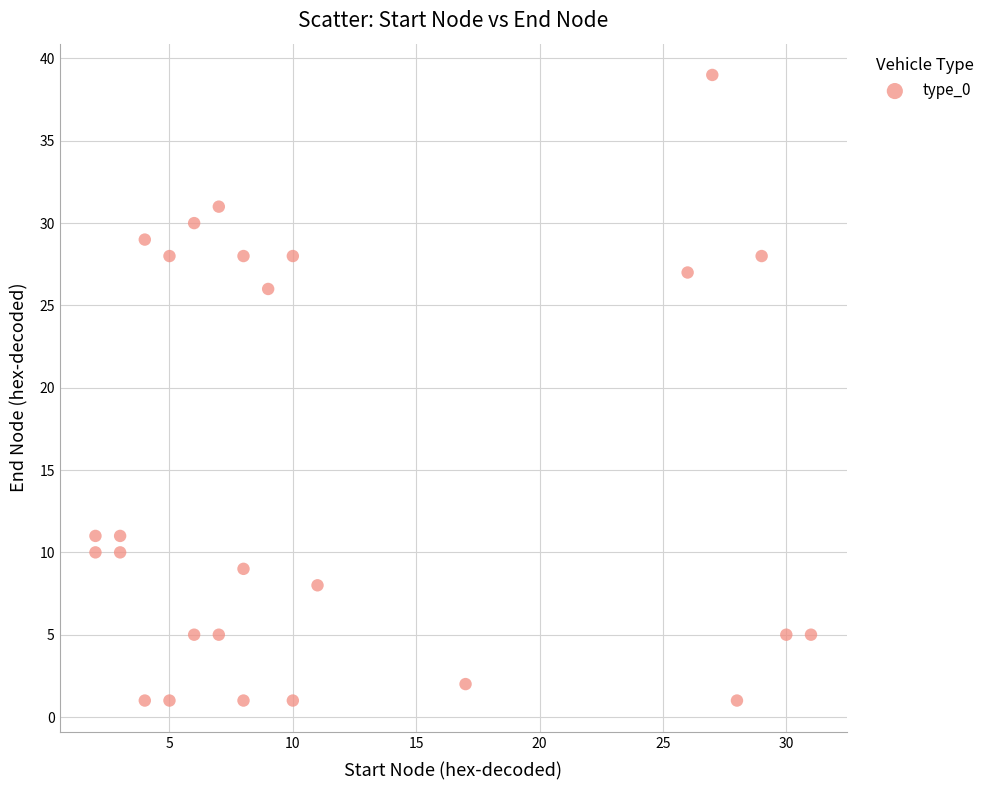

What Y value in the scatter plot is closest to 20?

26